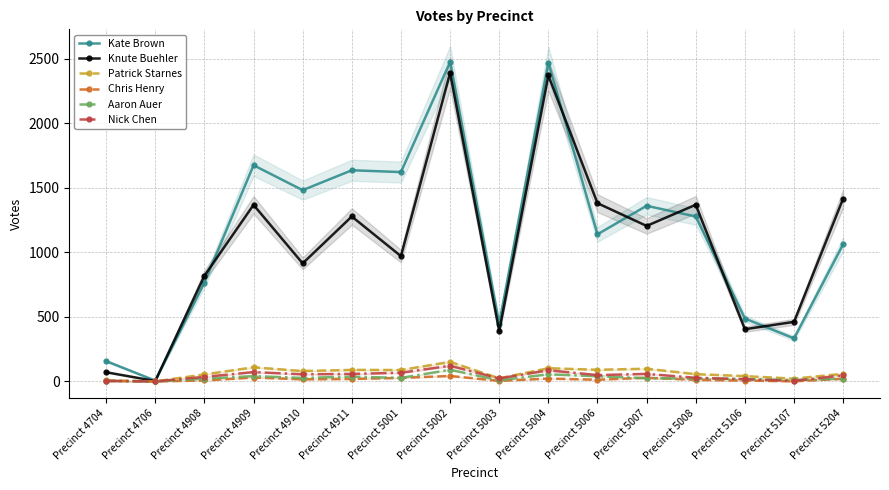

True or false: Aaron Auer and Knute Buehler cross at least once.

False